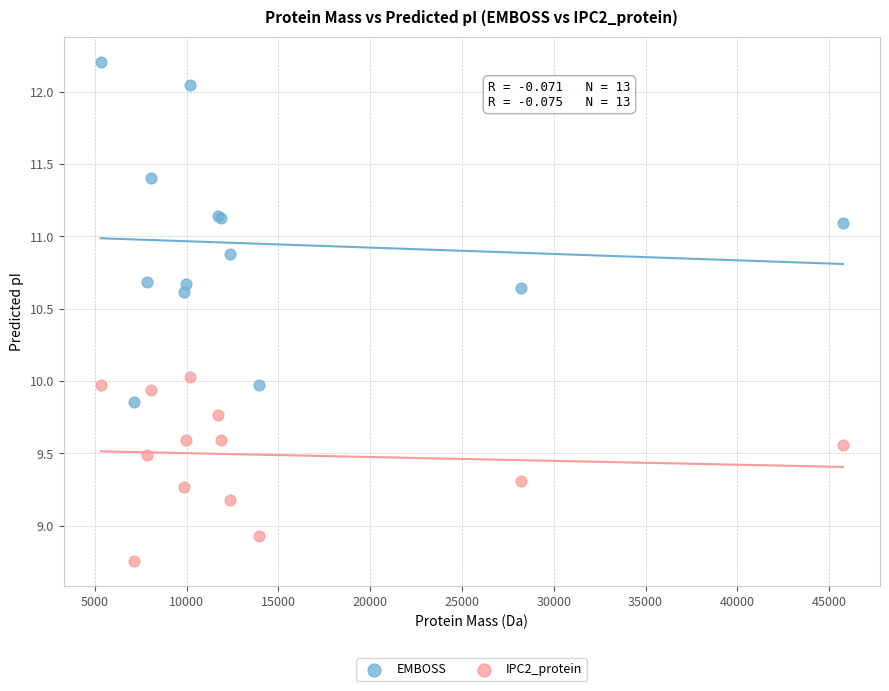

Which series has the widest spread of Y values?

EMBOSS